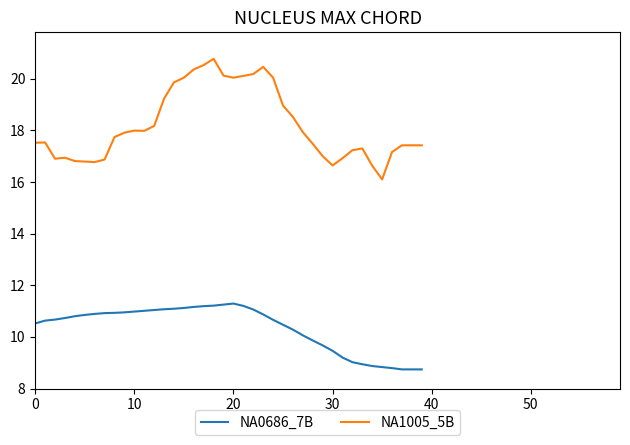

True or false: NA0686_7B and NA1005_5B intersect in this chart.

False